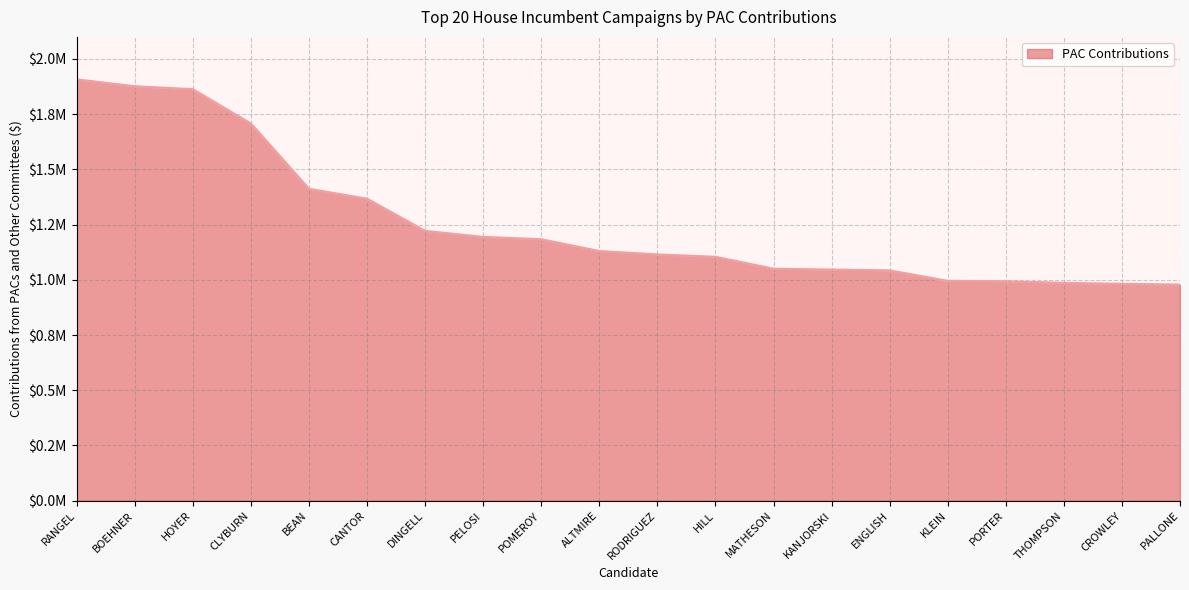

Where does the data first go above 1128889?

RANGEL